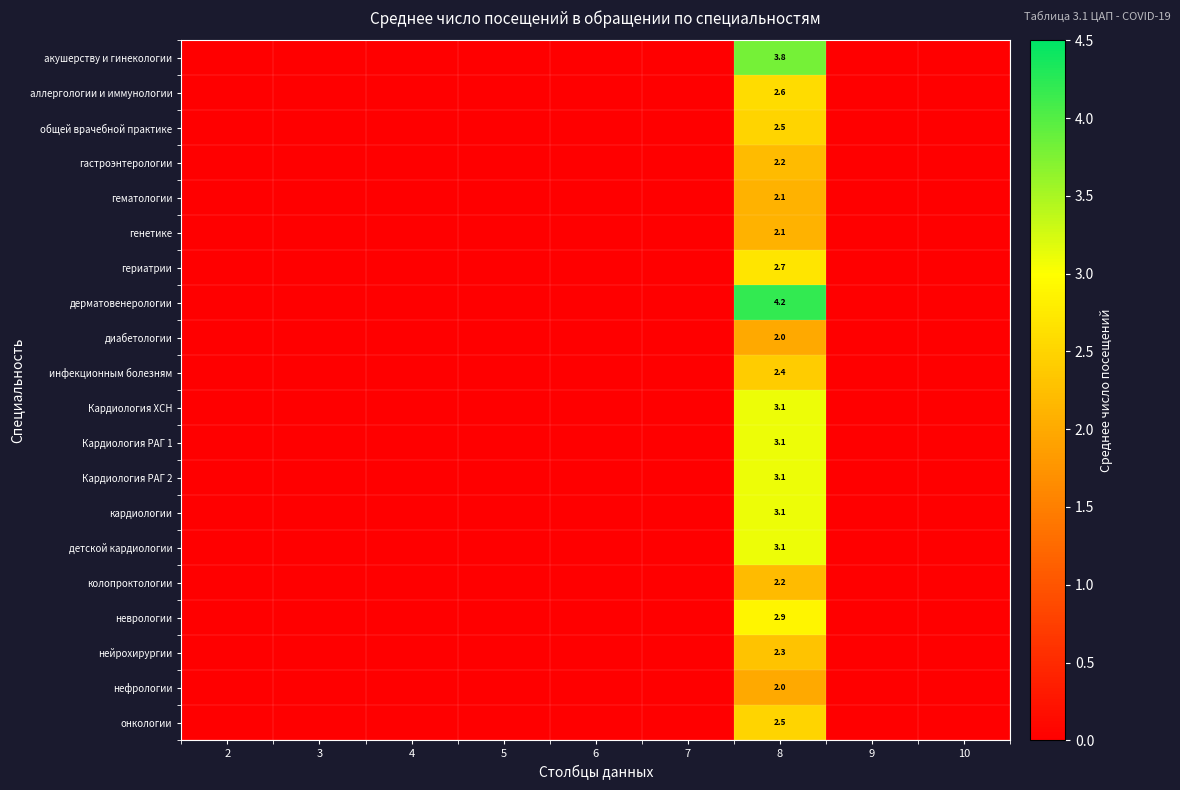

Which series has the largest total across all categories?

дерматовенерологии